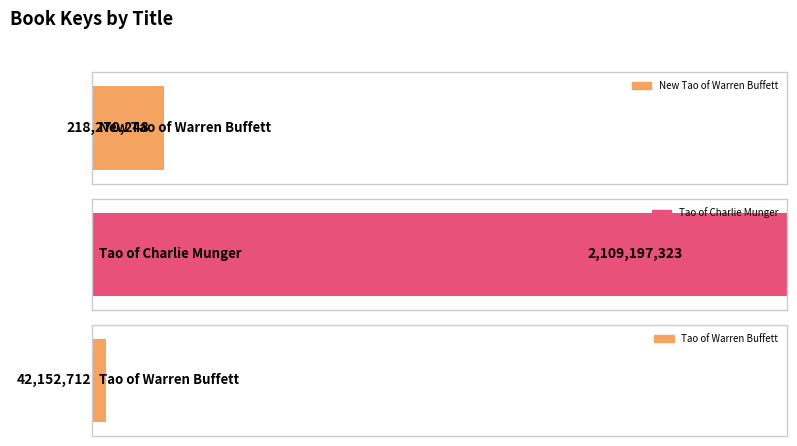

Rank the categories by value from highest to lowest.

Tao of Charlie Munger, New Tao of Warren Buffett, Tao of Warren Buffett